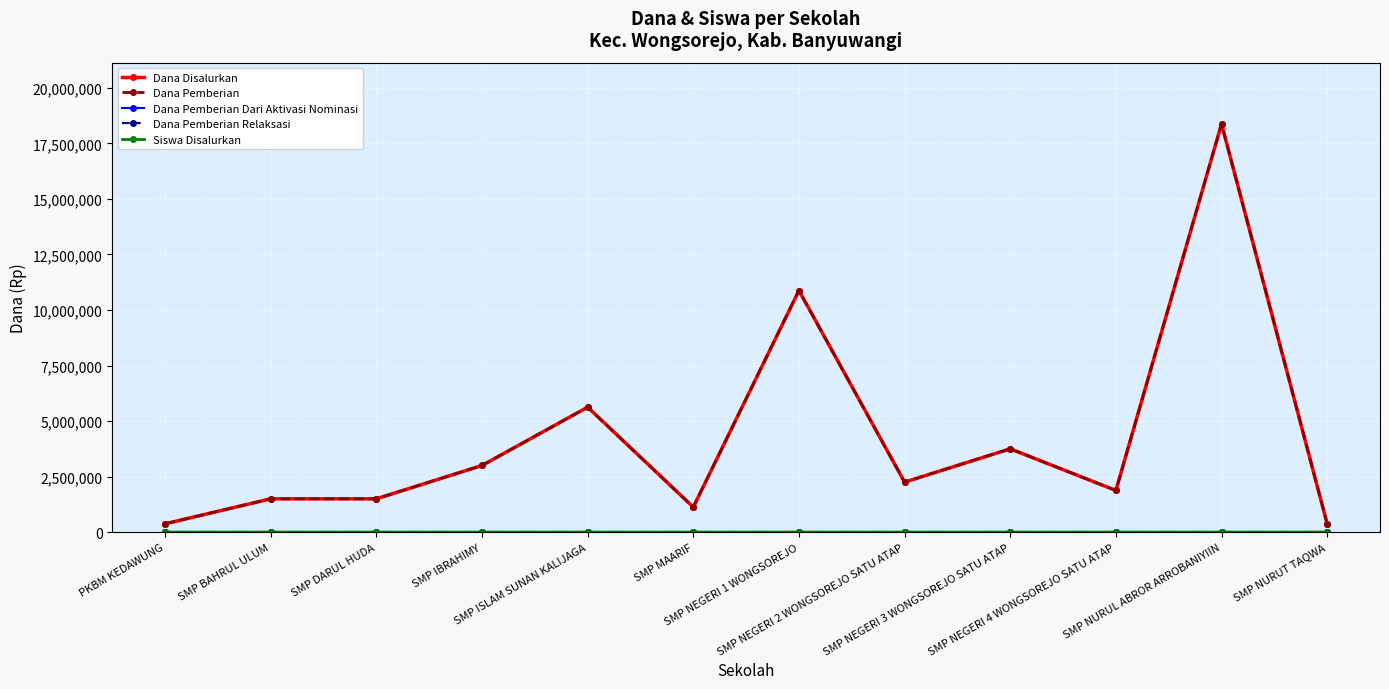

Reading left to right, transcribe all the data shown in this chart.

Dana Disalurkan: PKBM KEDAWUNG=375000	SMP BAHRUL ULUM=1500000	SMP DARUL HUDA=1500000	SMP IBRAHIMY=3000000	SMP ISLAM SUNAN KALIJAGA=5625000	SMP MAARIF=1125000	SMP NEGERI 1 WONGSOREJO=10875000	SMP NEGERI 2 WONGSOREJO SATU ATAP=2250000	SMP NEGERI 3 WONGSOREJO SATU ATAP=3750000	SMP NEGERI 4 WONGSOREJO SATU ATAP=1875000	SMP NURUL ABROR ARROBANIYIIN=18375000	SMP NURUT TAQWA=375000
Dana Pemberian: PKBM KEDAWUNG=375000	SMP BAHRUL ULUM=1500000	SMP DARUL HUDA=1500000	SMP IBRAHIMY=3000000	SMP ISLAM SUNAN KALIJAGA=5625000	SMP MAARIF=1125000	SMP NEGERI 1 WONGSOREJO=10875000	SMP NEGERI 2 WONGSOREJO SATU ATAP=2250000	SMP NEGERI 3 WONGSOREJO SATU ATAP=3750000	SMP NEGERI 4 WONGSOREJO SATU ATAP=1875000	SMP NURUL ABROR ARROBANIYIIN=18375000	SMP NURUT TAQWA=375000
Dana Pemberian Dari Aktivasi Nominasi: PKBM KEDAWUNG=0	SMP BAHRUL ULUM=0	SMP DARUL HUDA=0	SMP IBRAHIMY=0	SMP ISLAM SUNAN KALIJAGA=0	SMP MAARIF=0	SMP NEGERI 1 WONGSOREJO=0	SMP NEGERI 2 WONGSOREJO SATU ATAP=0	SMP NEGERI 3 WONGSOREJO SATU ATAP=0	SMP NEGERI 4 WONGSOREJO SATU ATAP=0	SMP NURUL ABROR ARROBANIYIIN=0	SMP NURUT TAQWA=0
Dana Pemberian Relaksasi: PKBM KEDAWUNG=0	SMP BAHRUL ULUM=0	SMP DARUL HUDA=0	SMP IBRAHIMY=0	SMP ISLAM SUNAN KALIJAGA=0	SMP MAARIF=0	SMP NEGERI 1 WONGSOREJO=0	SMP NEGERI 2 WONGSOREJO SATU ATAP=0	SMP NEGERI 3 WONGSOREJO SATU ATAP=0	SMP NEGERI 4 WONGSOREJO SATU ATAP=0	SMP NURUL ABROR ARROBANIYIIN=0	SMP NURUT TAQWA=0
Siswa Disalurkan: PKBM KEDAWUNG=1	SMP BAHRUL ULUM=4	SMP DARUL HUDA=4	SMP IBRAHIMY=8	SMP ISLAM SUNAN KALIJAGA=15	SMP MAARIF=3	SMP NEGERI 1 WONGSOREJO=29	SMP NEGERI 2 WONGSOREJO SATU ATAP=6	SMP NEGERI 3 WONGSOREJO SATU ATAP=10	SMP NEGERI 4 WONGSOREJO SATU ATAP=5	SMP NURUL ABROR ARROBANIYIIN=49	SMP NURUT TAQWA=1